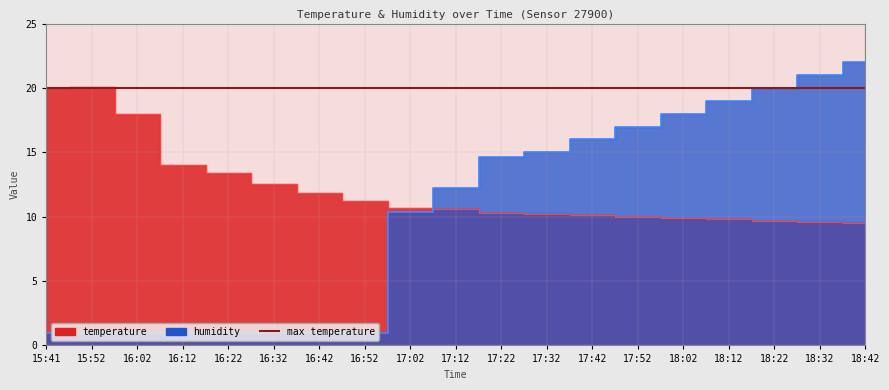

What is the greatest value displayed?

22.0